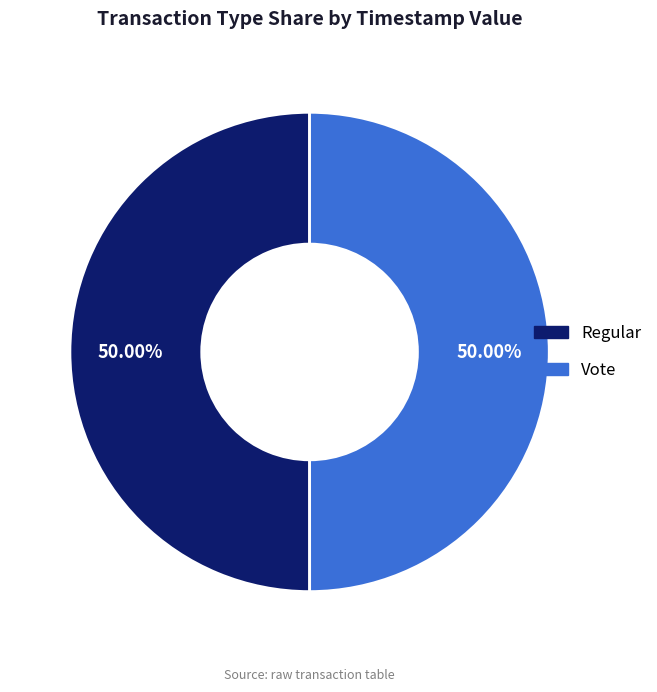

Combined, what portion of the pie is Vote and Regular?

100.0%